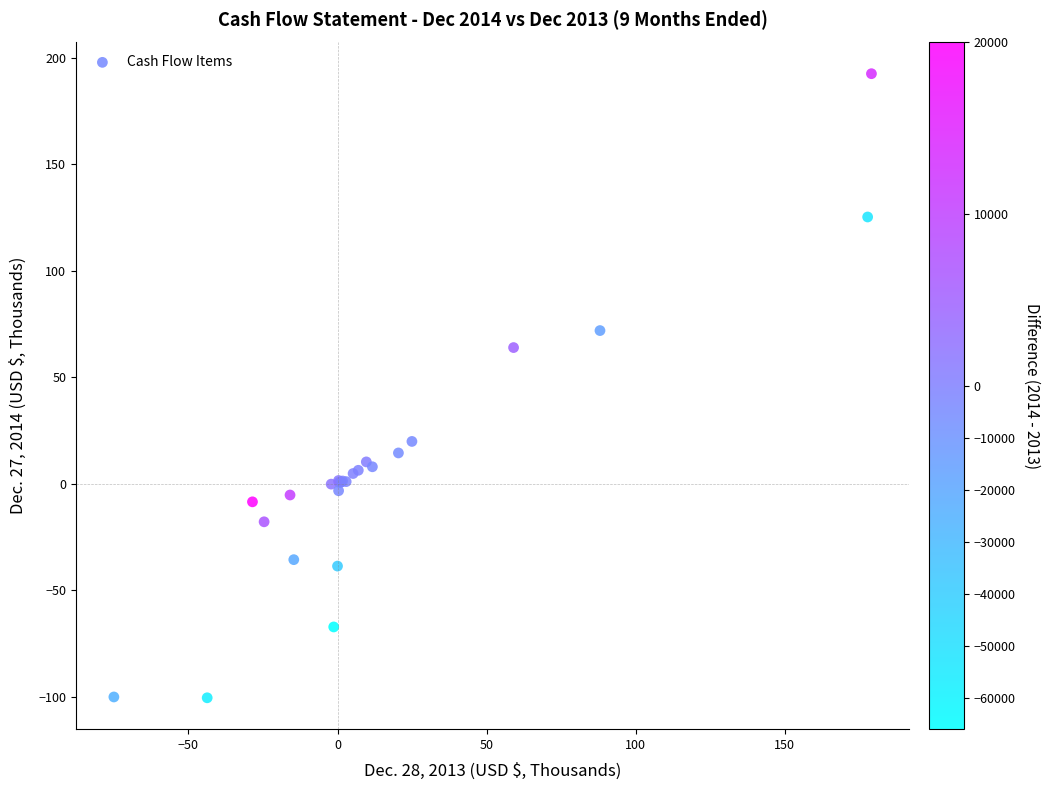

What Y value in the scatter plot is closest to 45?

63.9